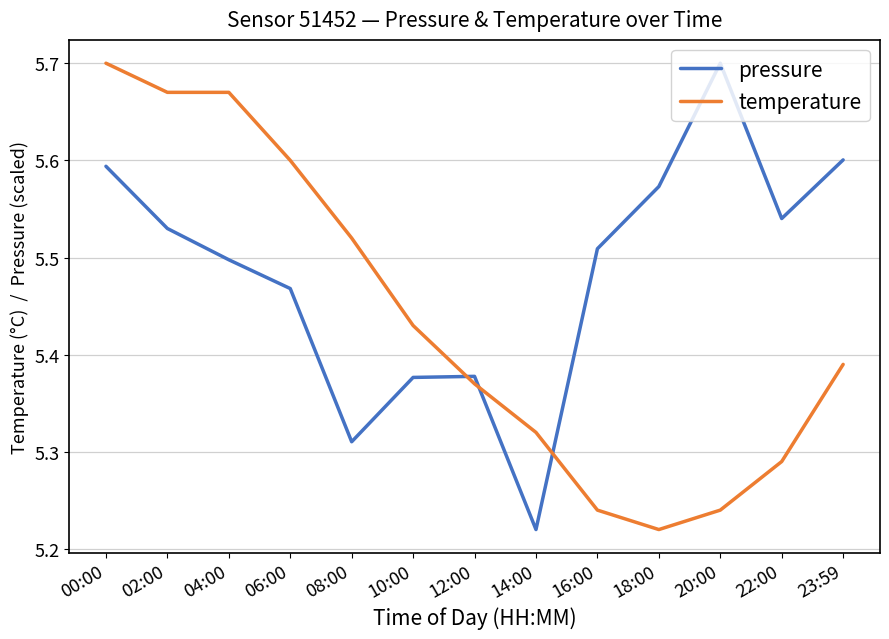

True or false: pressure and temperature intersect in this chart.

True